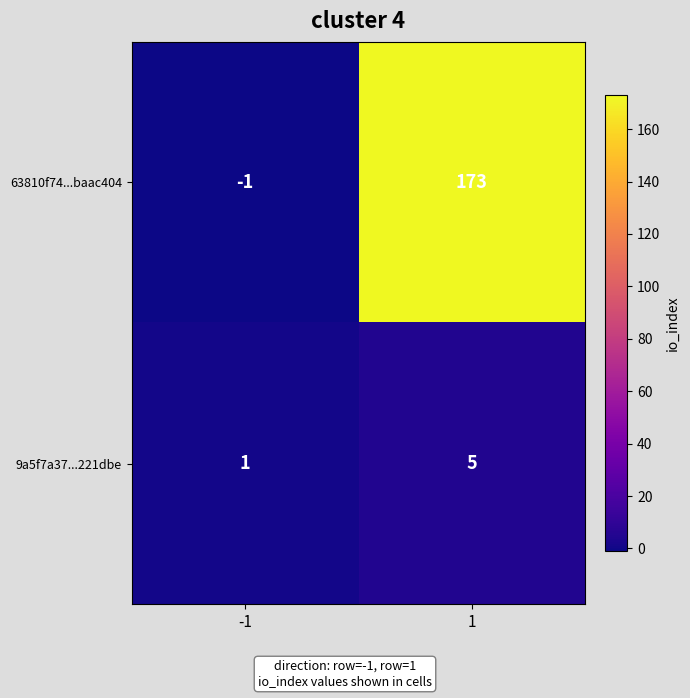

Which series has the largest range (max minus min)?

63810f74...baac404